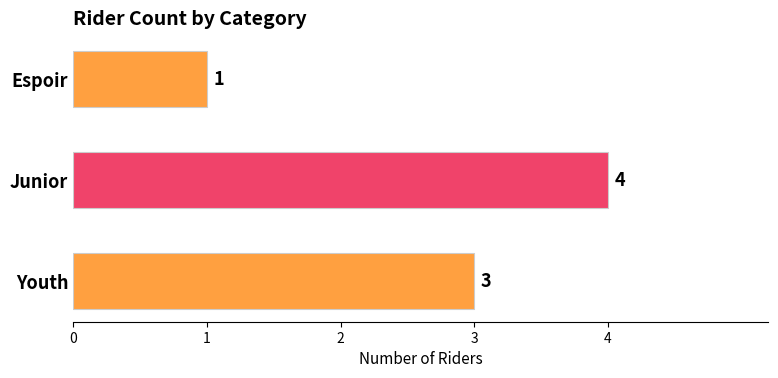

What is the sum of all values?

8